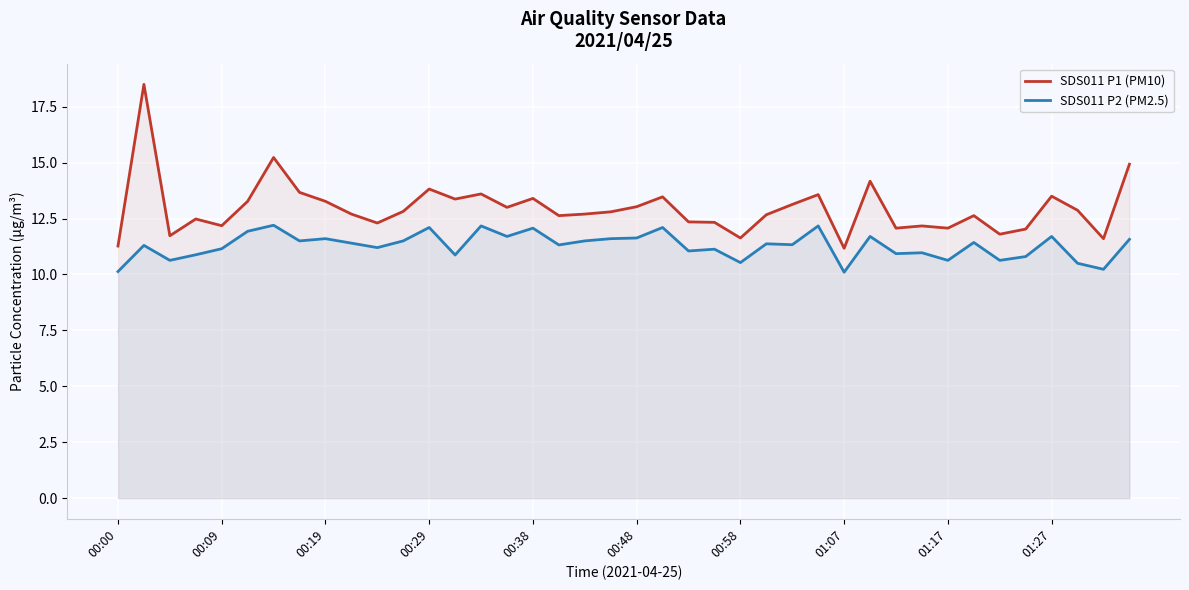

True or false: SDS011 P2 (PM2.5) and SDS011 P1 (PM10) cross at least once.

False